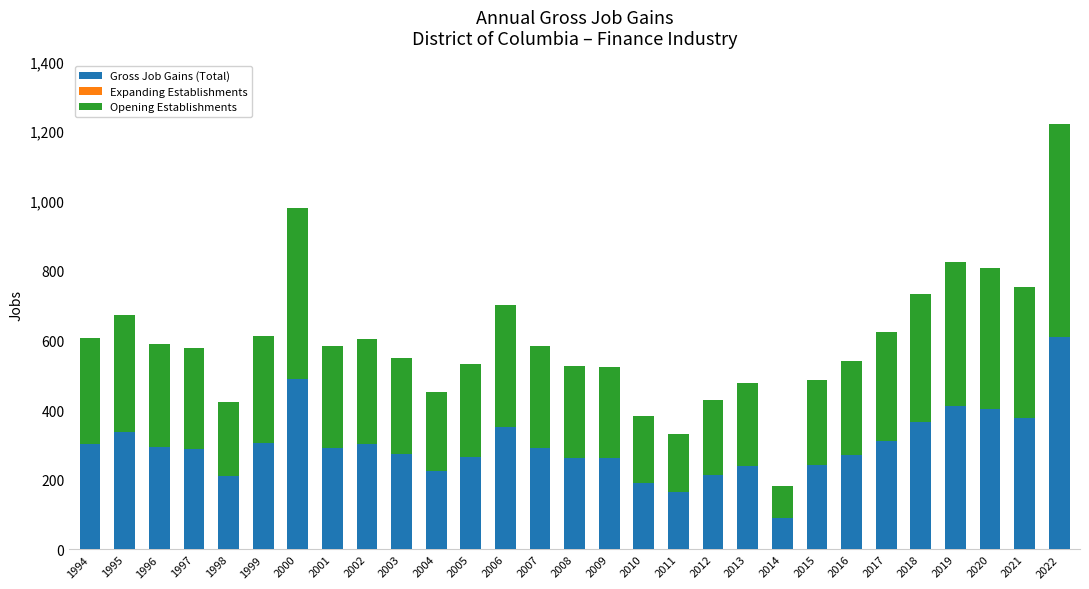

Is it true that Gross Job Gains (Total) equals 404 at 2020?

True